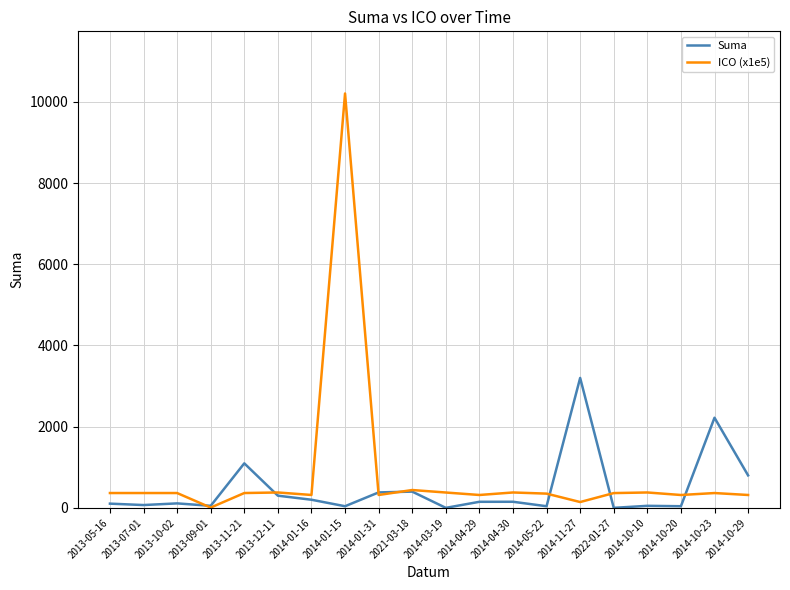

The value of ICO (x1e5) at 2013-05-16 is 365.2. True or false?

True